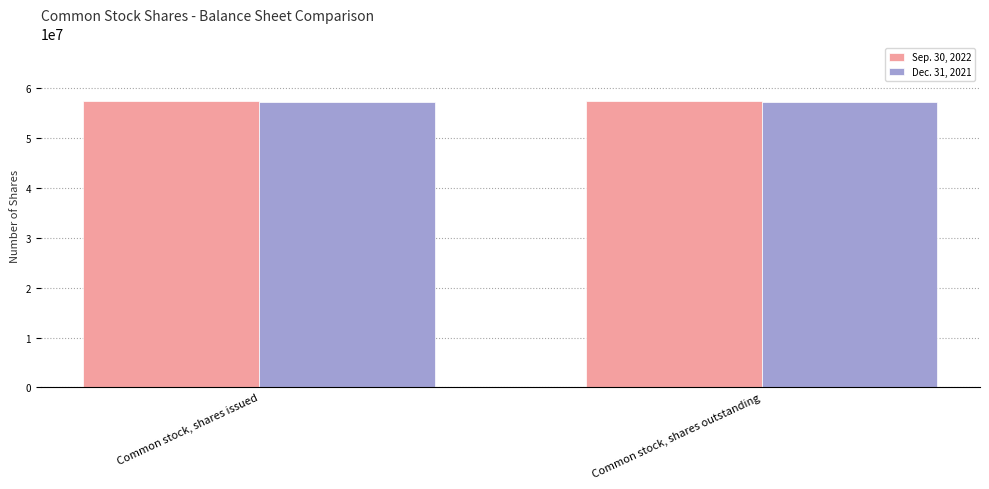

What is the total value across all series at Common stock, shares outstanding?

114630884